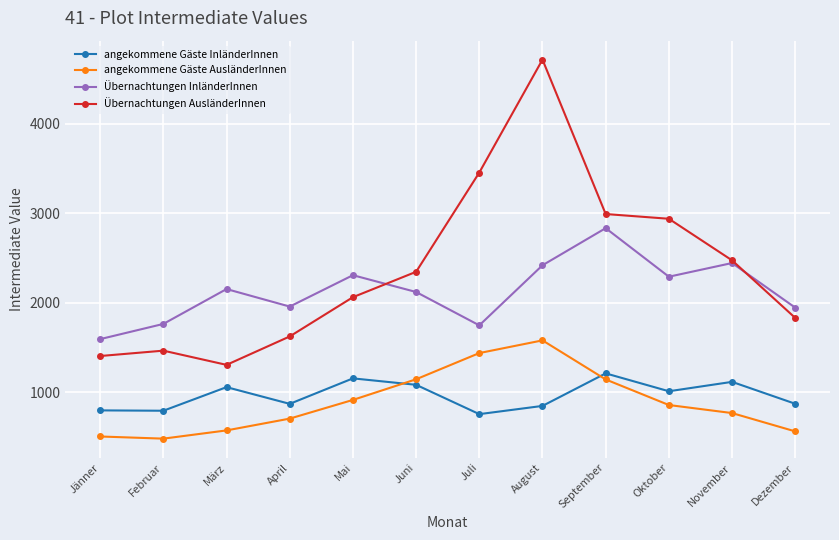

At how many categories does at least one series exceed 3820?

1